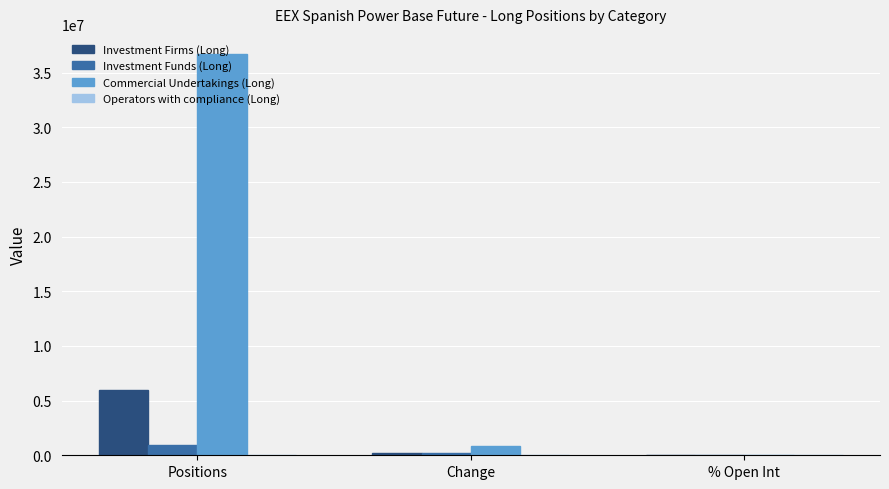

What is the average value of the Investment Funds (Long) series?

379474.1